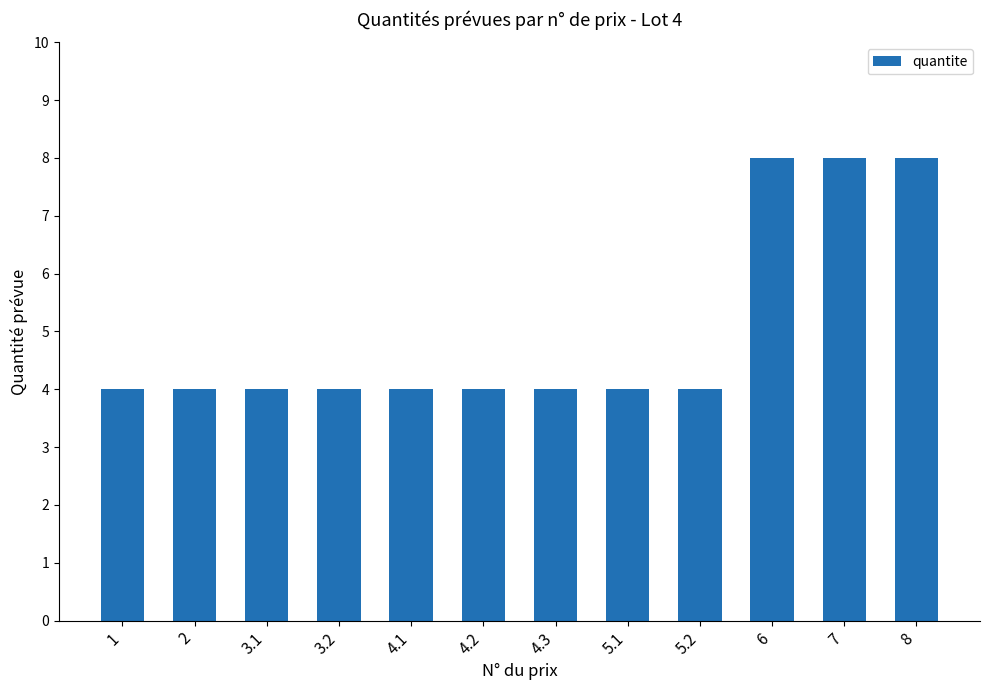

True or false: the data shows 6 at 4.2.

False